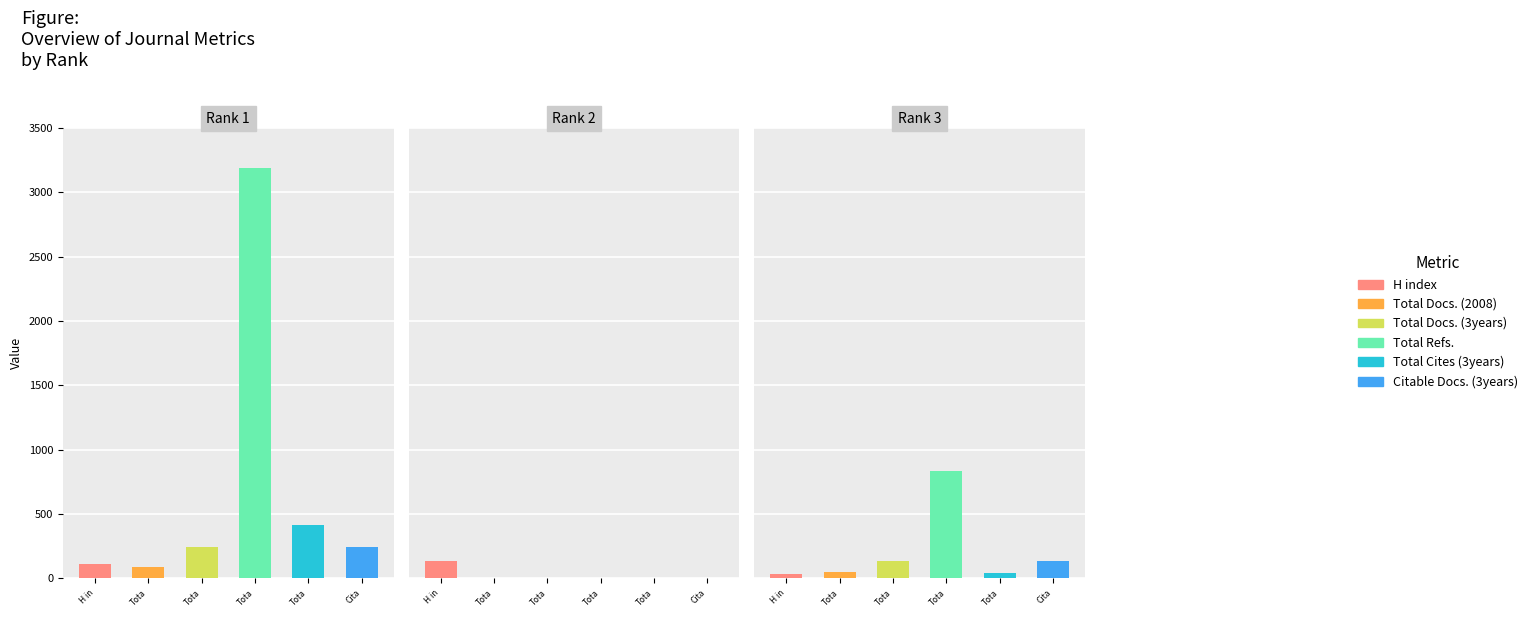

What is the sum of the H index values at 1 and 3?

143